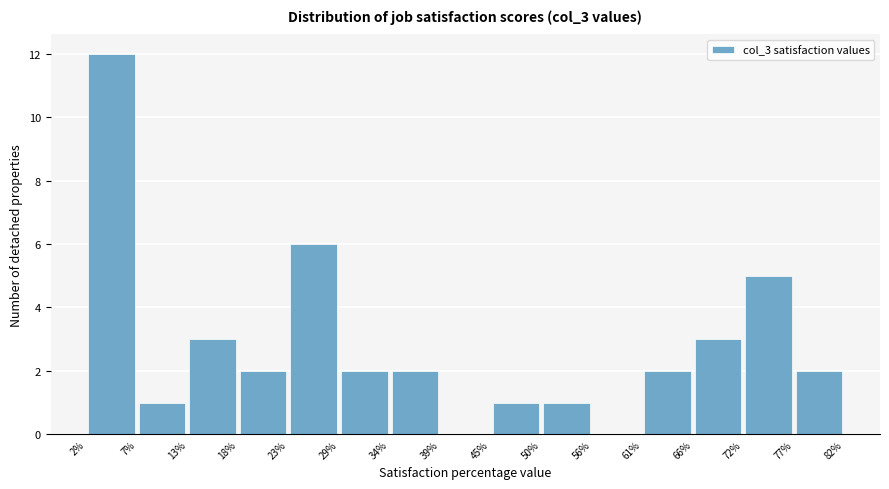

What is the height of the bar covering 23% to 29% on the x-axis? The values are not printed on the chart, so give them approximately, as read against the axis.

6